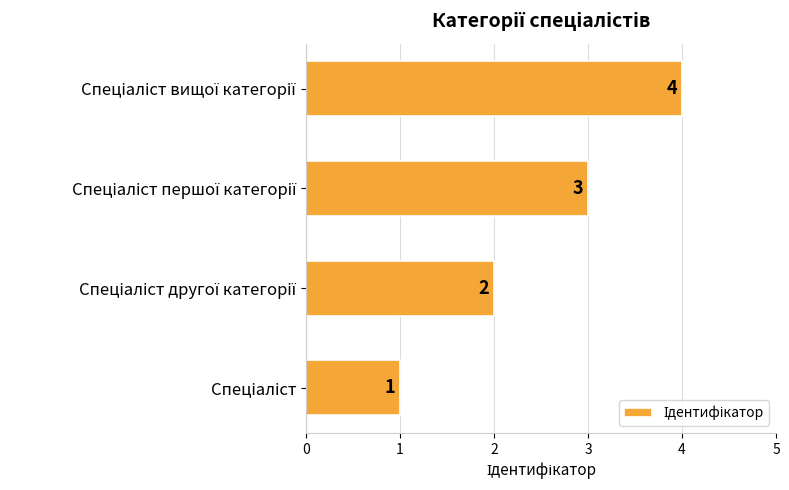

How many values are below 3?

2